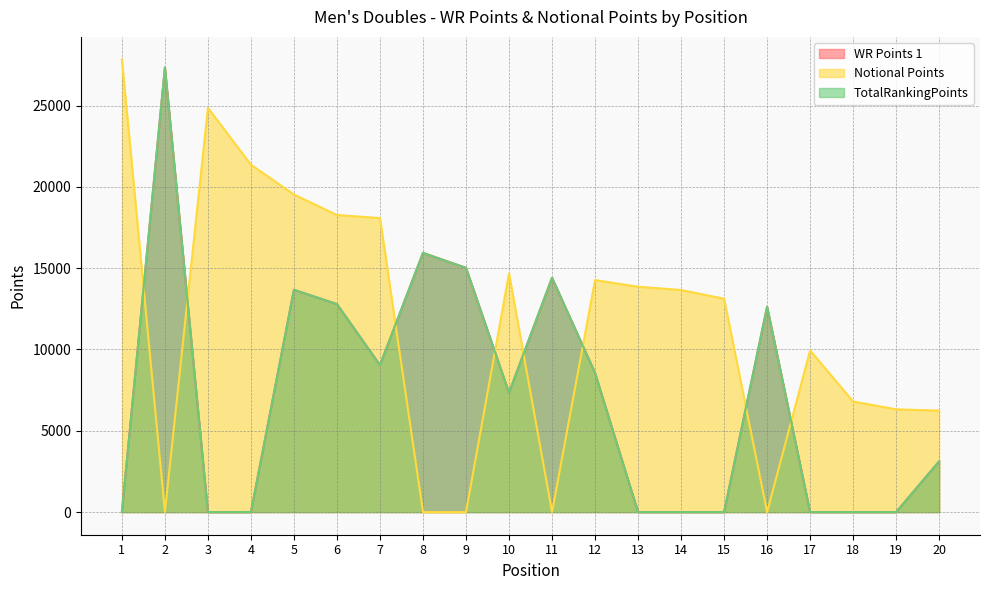

What is the maximum value shown in the chart?

27833